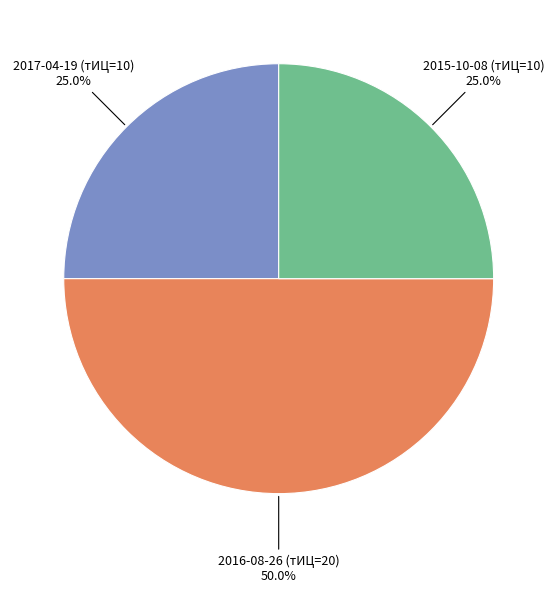

Rank the categories by value from lowest to highest.

2015-05-28 (тИЦ=0), 2017-04-19 (тИЦ=10), 2015-10-08 (тИЦ=10), 2016-08-26 (тИЦ=20)